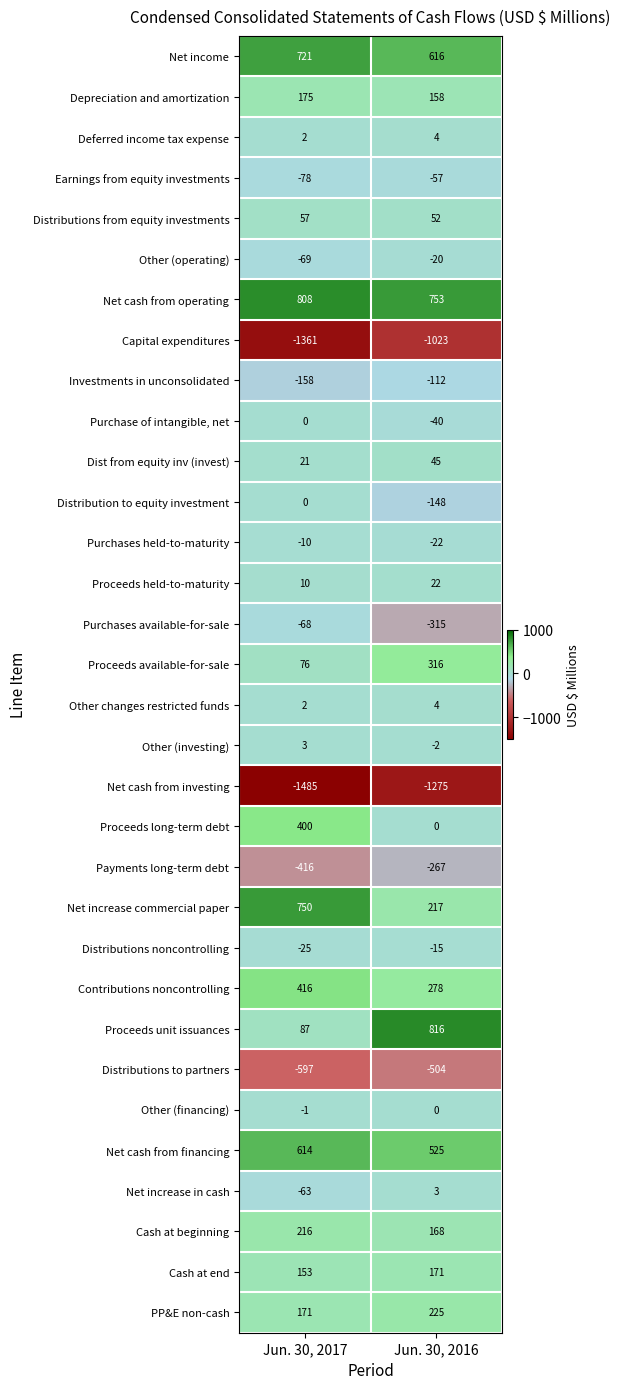

How many data points does each series have?

2